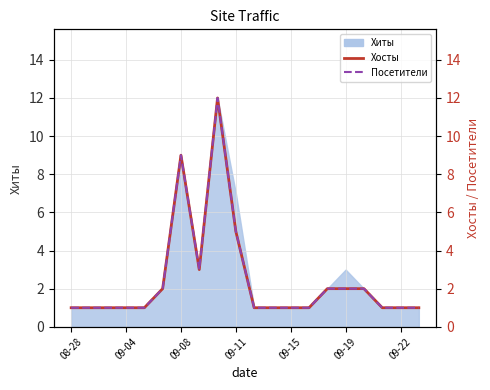

Which series has the widest spread of values?

Хосты